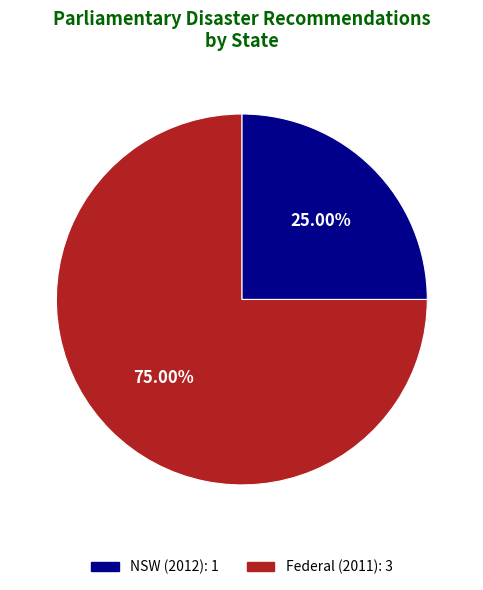

Does any single category account for the majority?

Yes